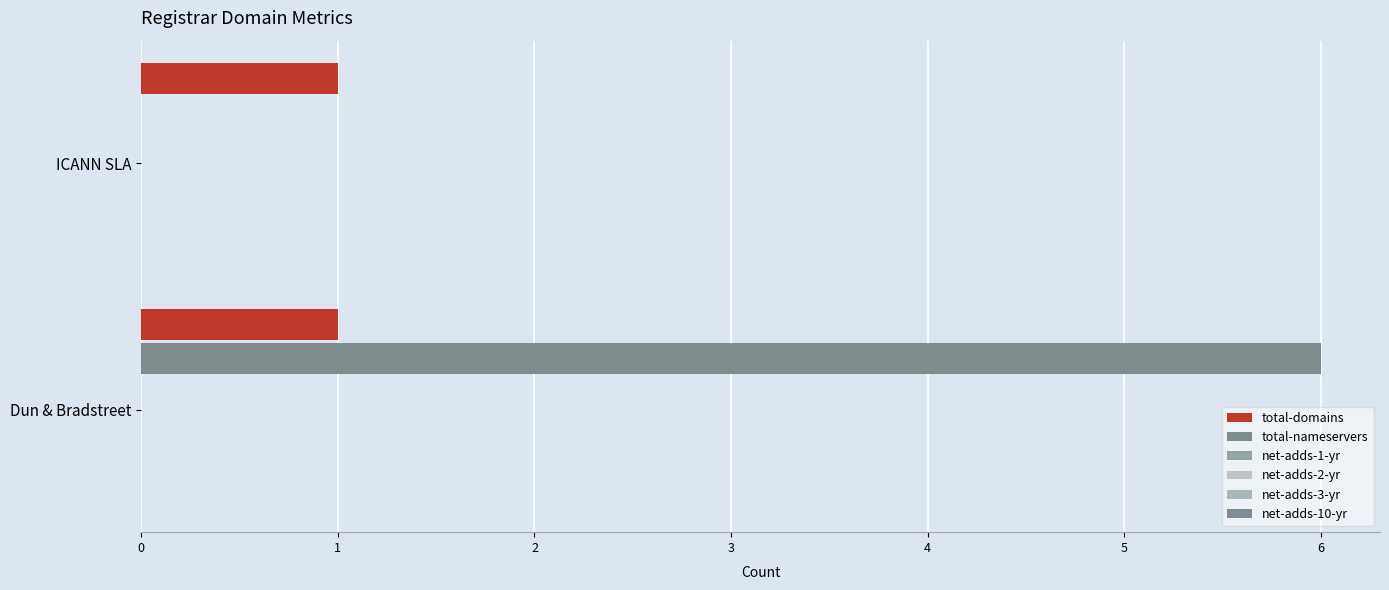

How many series are shown in this chart?

2